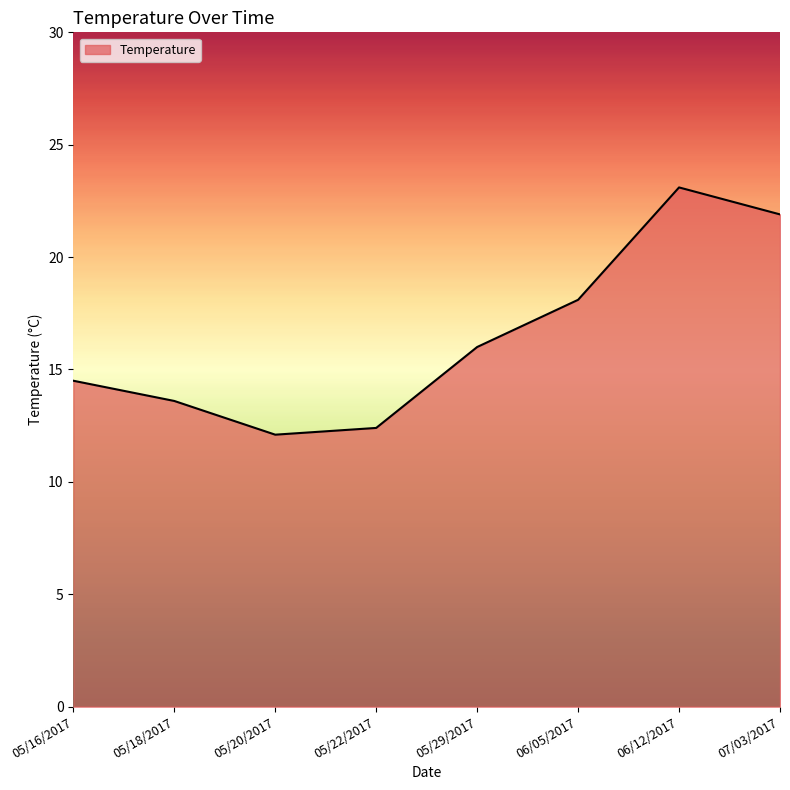

Which has a higher value, 05/22/2017 or 05/18/2017?

05/18/2017